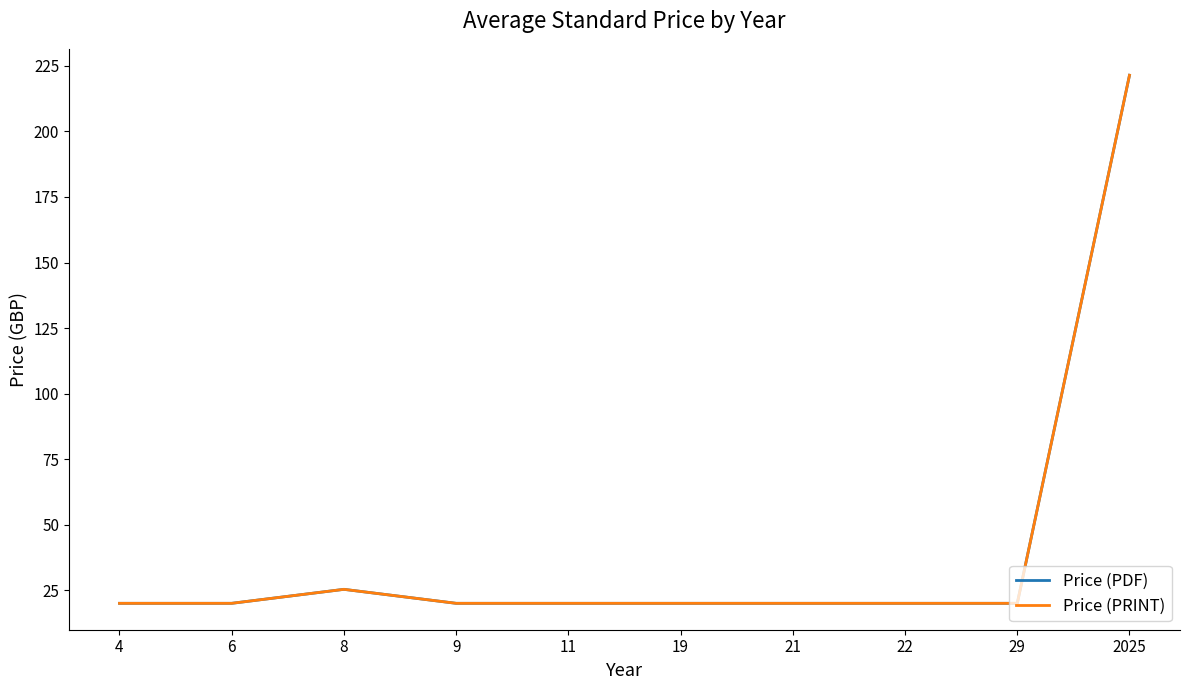

What is the maximum value for Price (PDF)?

221.4